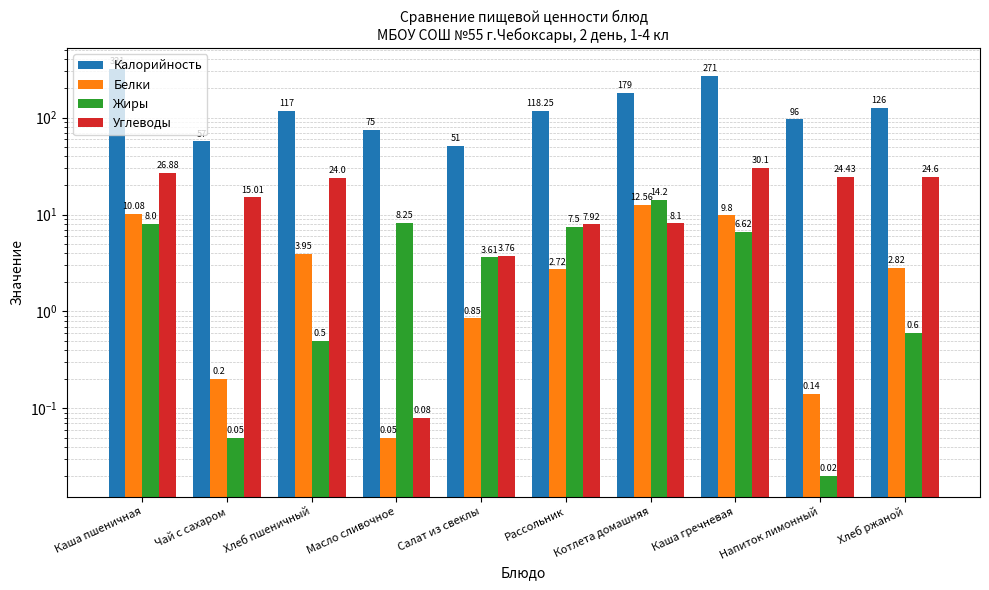

Reading left to right, extract all data points from this chart.

Калорийность: Каша пшеничная=321.0	Чай с сахаром=57.0	Хлеб пшеничный=117.0	Масло сливочное=75.0	Салат из свеклы=51.0	Рассольник=118.2	Котлета домашняя=179.0	Каша гречневая=271.0	Напиток лимонный=96.0	Хлеб ржаной=126.0
Белки: Каша пшеничная=10.1	Чай с сахаром=0.2	Хлеб пшеничный=4.0	Масло сливочное=0.1	Салат из свеклы=0.8	Рассольник=2.7	Котлета домашняя=12.6	Каша гречневая=9.8	Напиток лимонный=0.1	Хлеб ржаной=2.8
Жиры: Каша пшеничная=8.0	Чай с сахаром=0.1	Хлеб пшеничный=0.5	Масло сливочное=8.2	Салат из свеклы=3.6	Рассольник=7.5	Котлета домашняя=14.2	Каша гречневая=6.6	Напиток лимонный=0.0	Хлеб ржаной=0.6
Углеводы: Каша пшеничная=26.9	Чай с сахаром=15.0	Хлеб пшеничный=24.0	Масло сливочное=0.1	Салат из свеклы=3.8	Рассольник=7.9	Котлета домашняя=8.1	Каша гречневая=30.1	Напиток лимонный=24.4	Хлеб ржаной=24.6